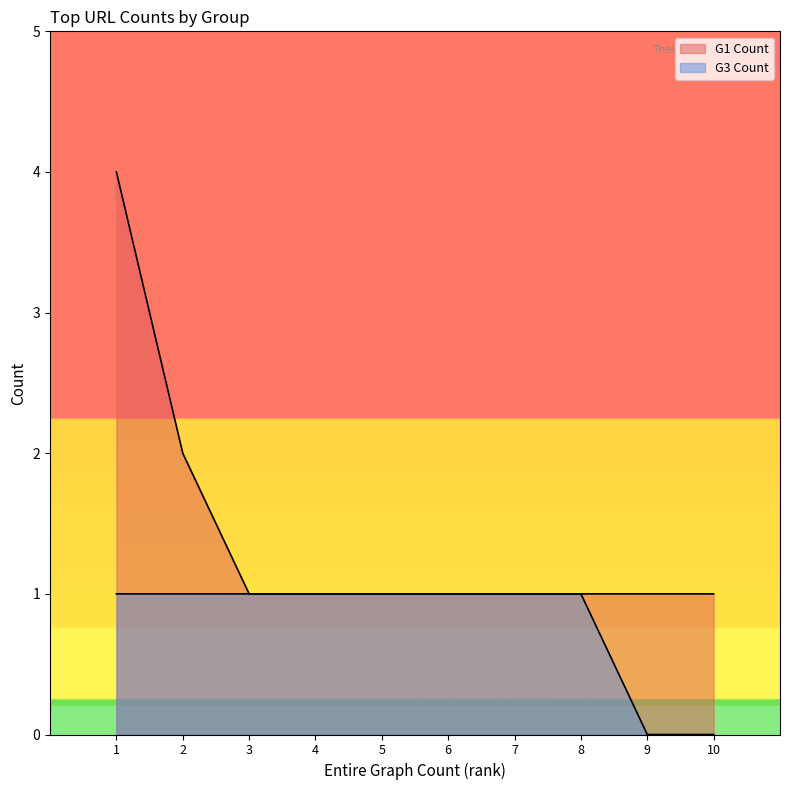

What is the total value across all series at 2?

3